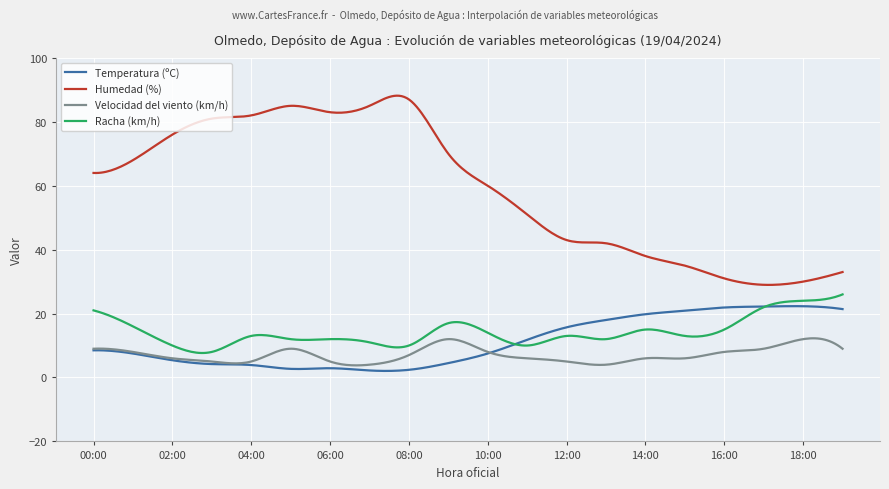

True or false: Humedad (%) and Racha (km/h) cross at least once.

False